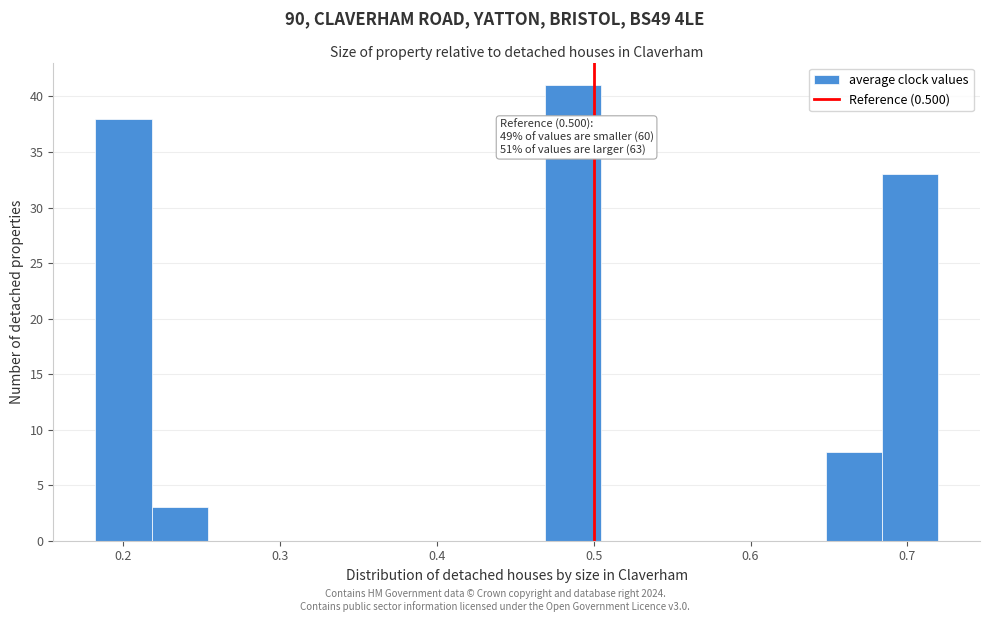

Around what value on the x-axis is the tallest bar? Give the approximate position of its centre, as read against the axis.

0.49